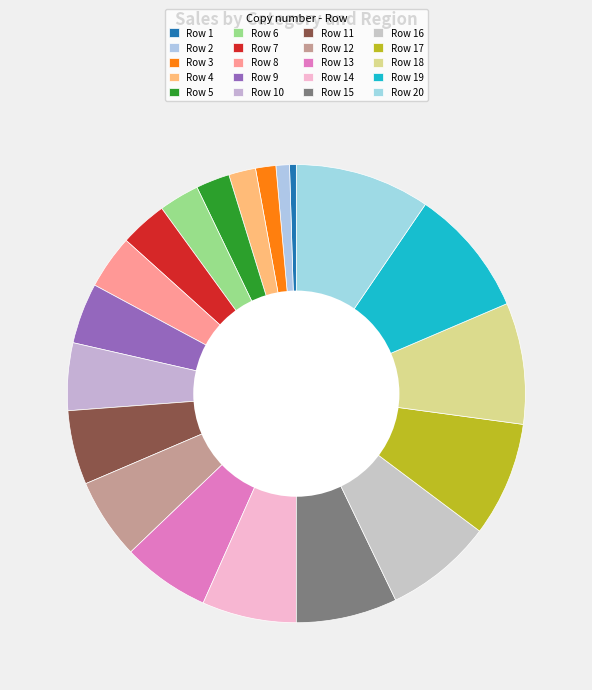

How many slices are in this pie chart?

20